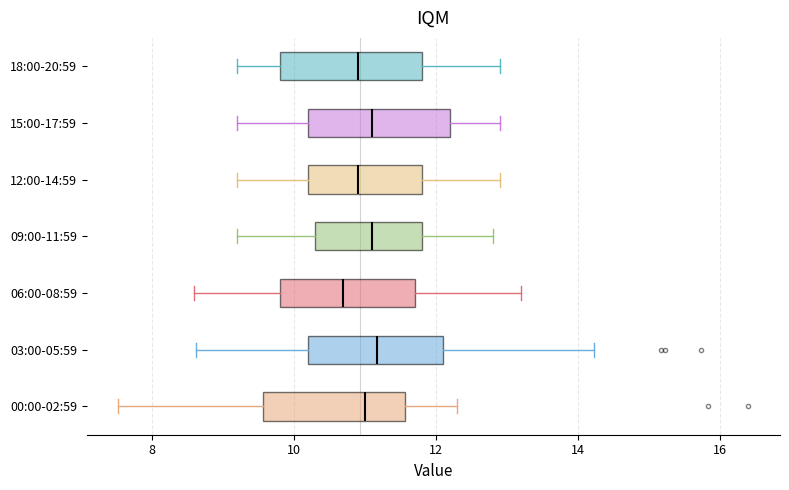

Where is the right edge of the box for 12:00-14:59 on the x-axis? The values are not printed on the chart, so give them approximately, as read against the axis.

11.8